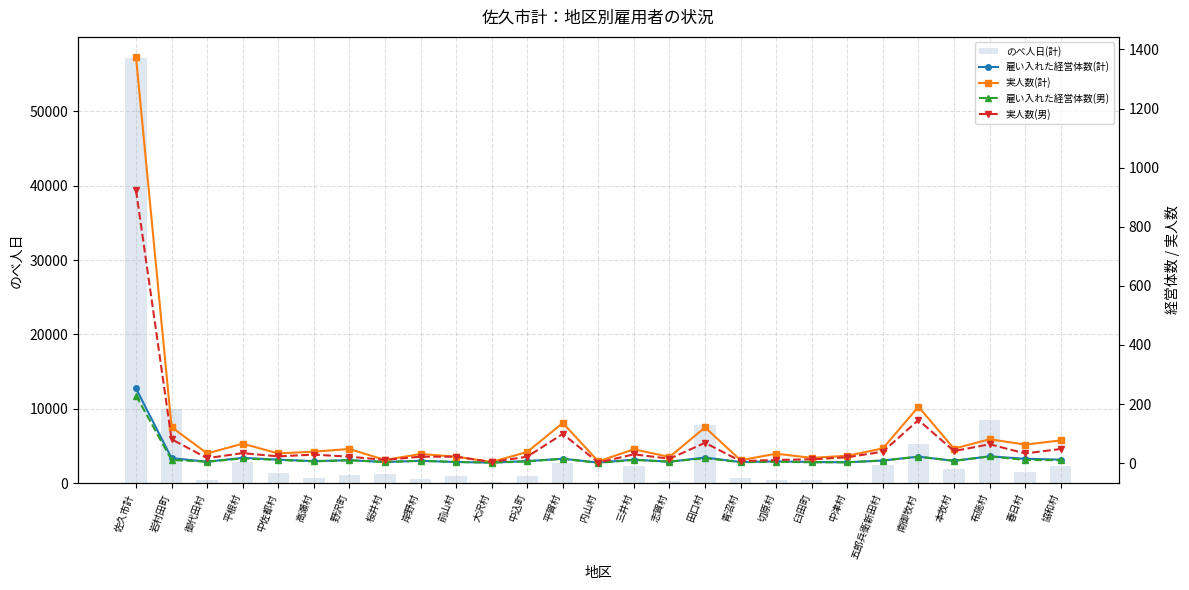

The value of 雇い入れた経営体数(男) at 南御牧村 is 22. True or false?

True